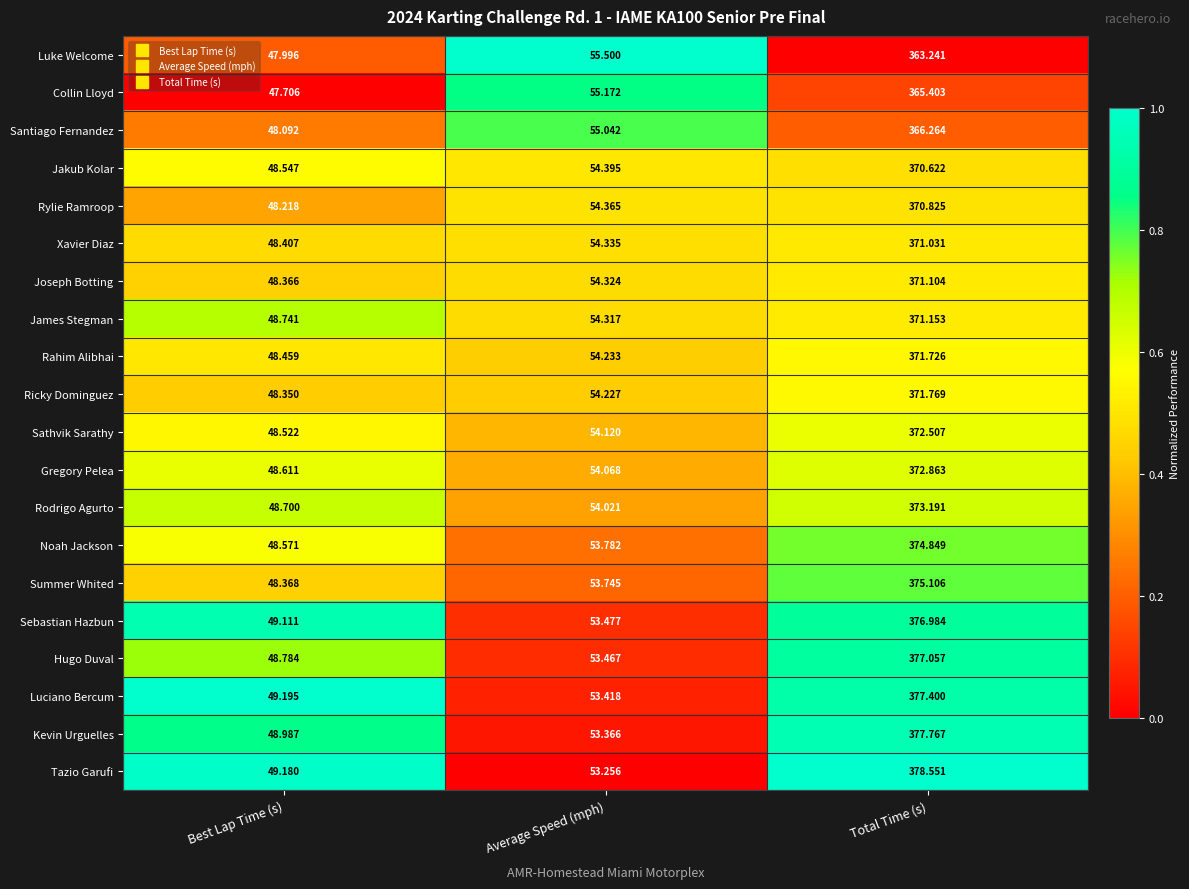

Where is Sebastian Hazbun nearest to the value 213?

Average Speed (mph)